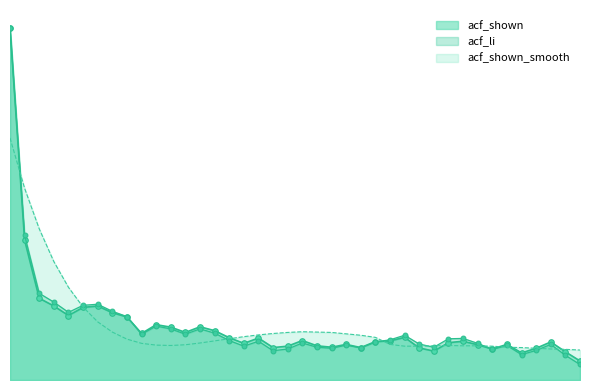

What is the greatest value displayed?

1.0